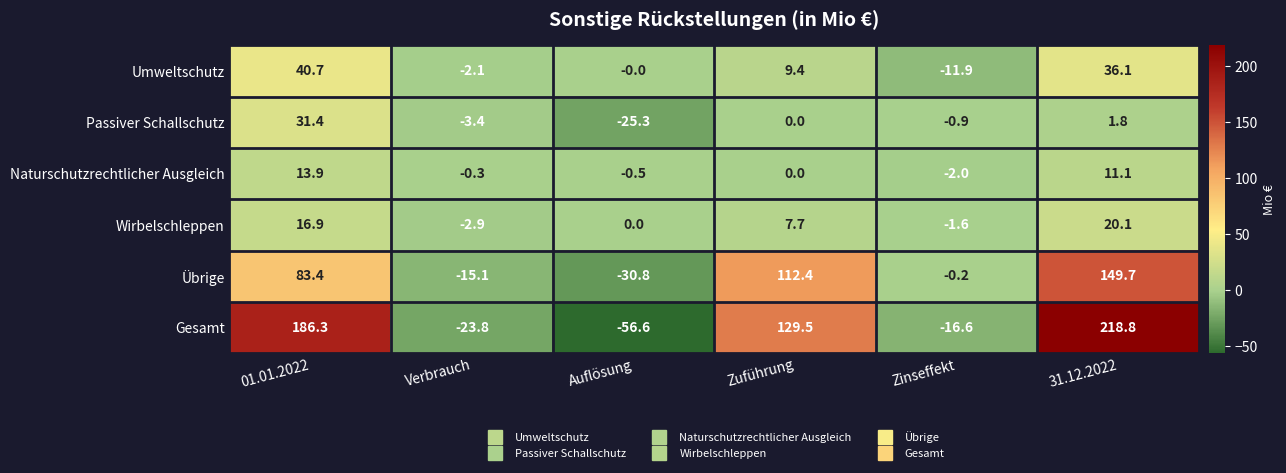

At which category is the sum across all series the highest?

31.12.2022